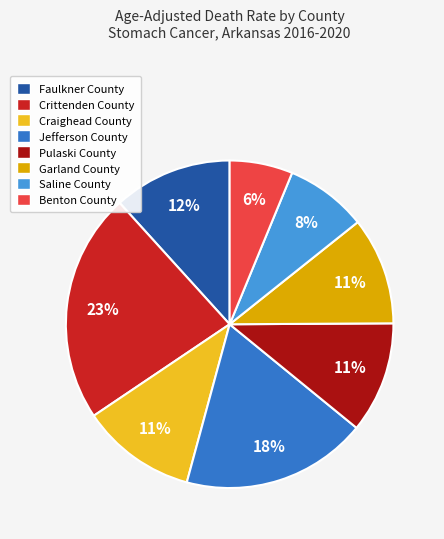

Which has a higher value, Crittenden County or Garland County?

Crittenden County